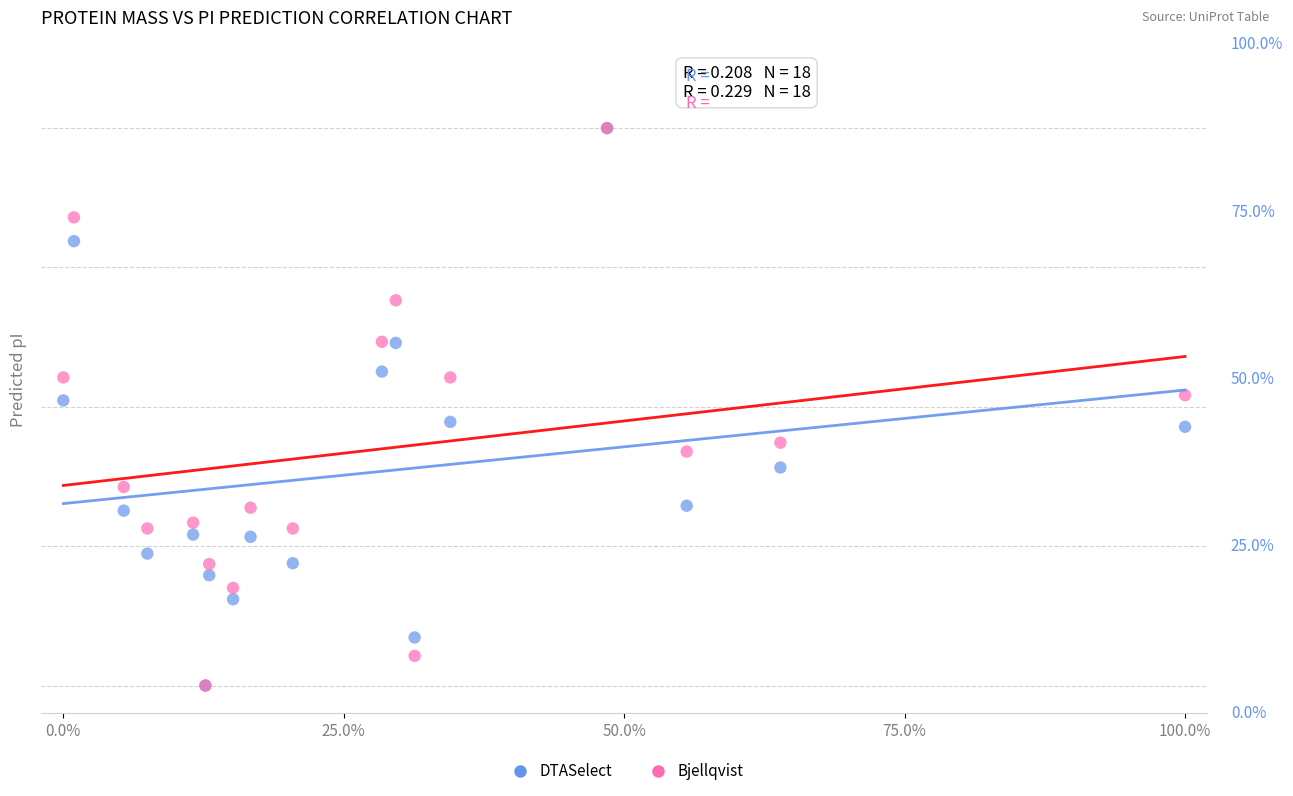

What are all the series names shown in the legend?

DTASelect, Bjellqvist